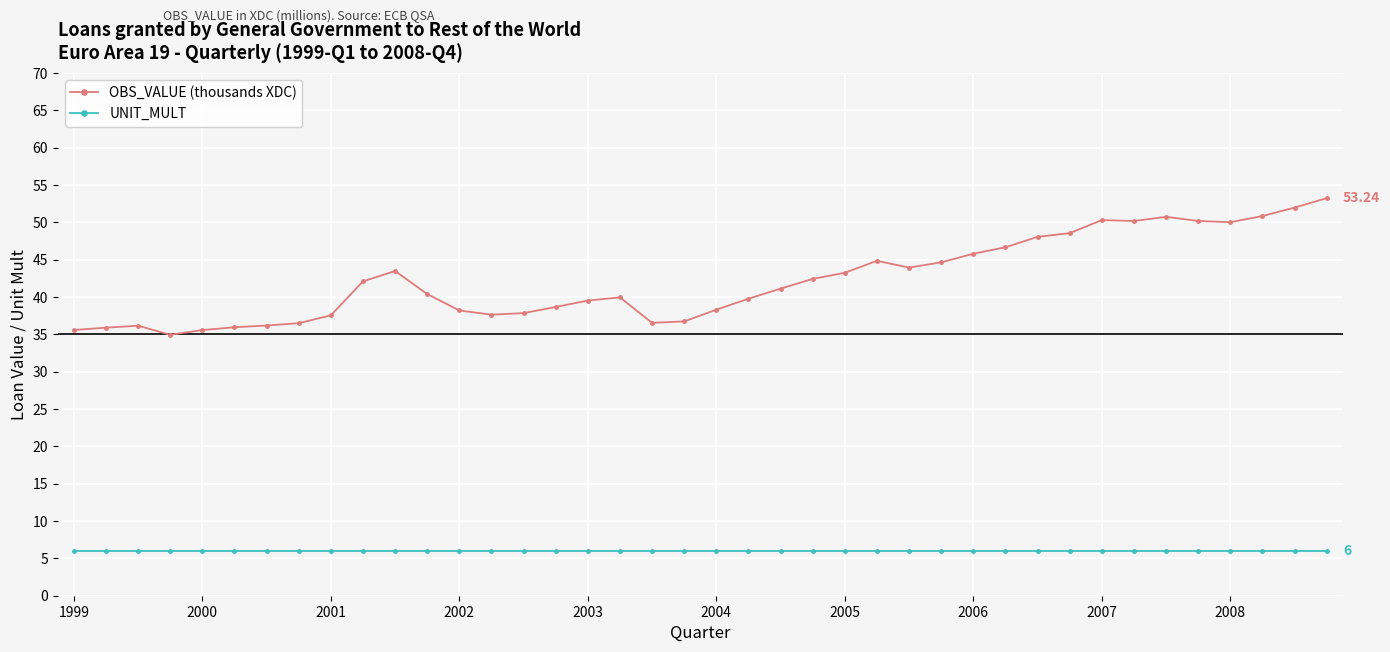

Which series has the largest total across all categories?

OBS_VALUE (thousands XDC)